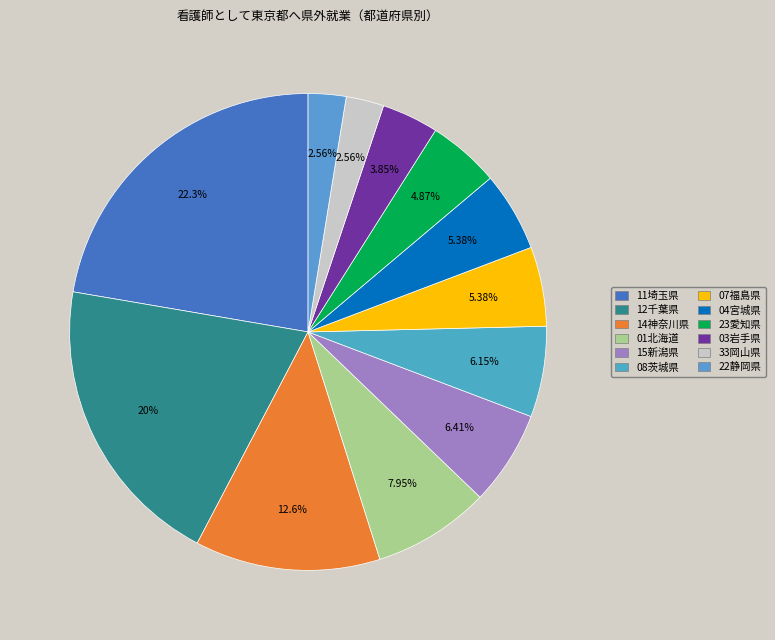

How many segments does this pie chart have?

12